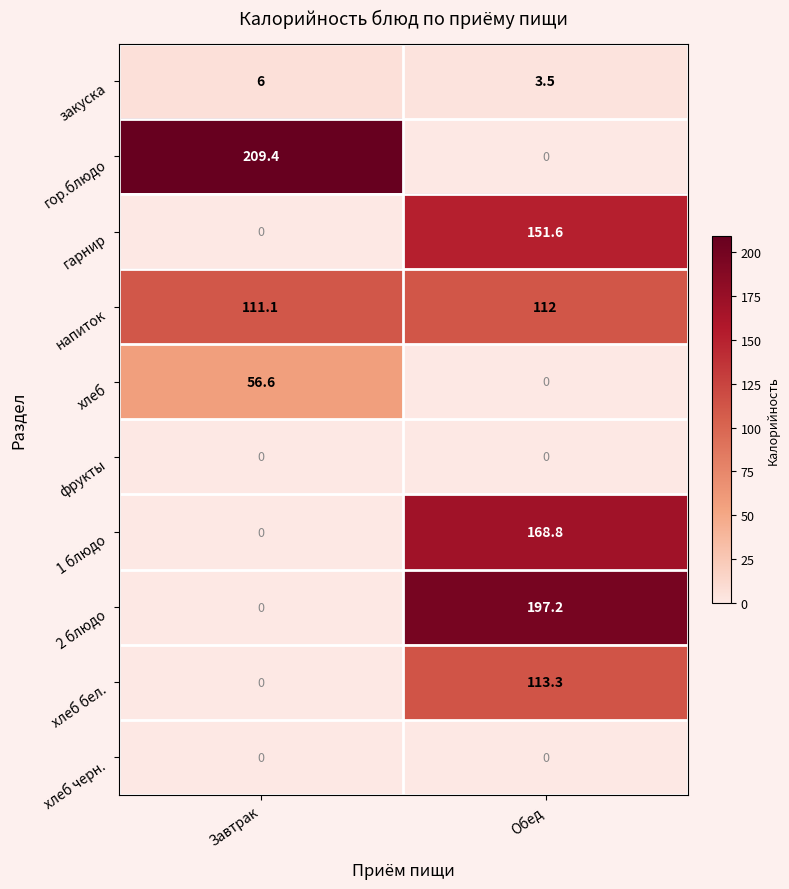

What is the sum of all хлеб values?

56.6